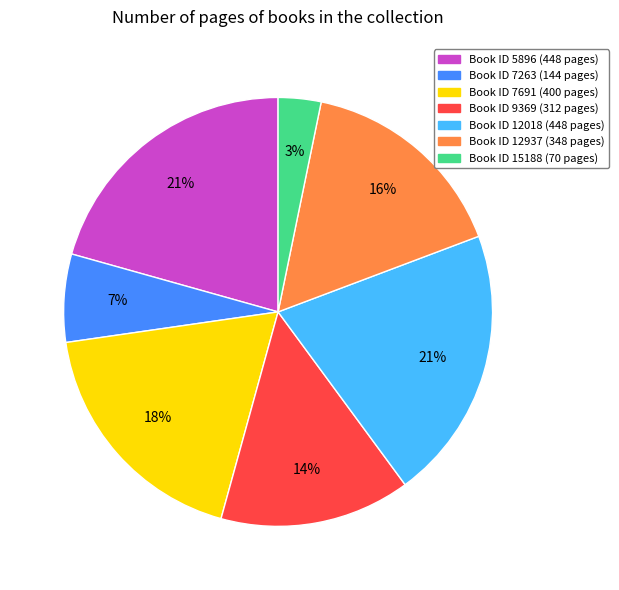

Is there any slice that represents more than half of the pie?

No